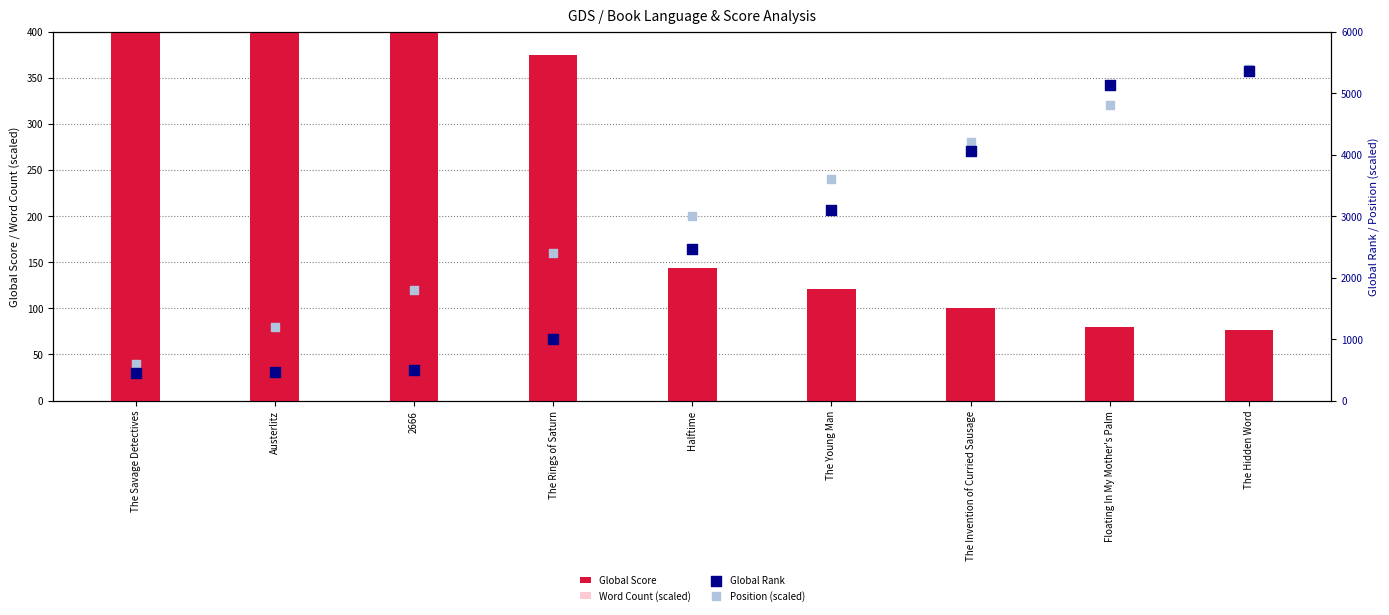

What are all the series names shown in the legend?

Global Score, Word Count (scaled), Global Rank, Position (scaled)